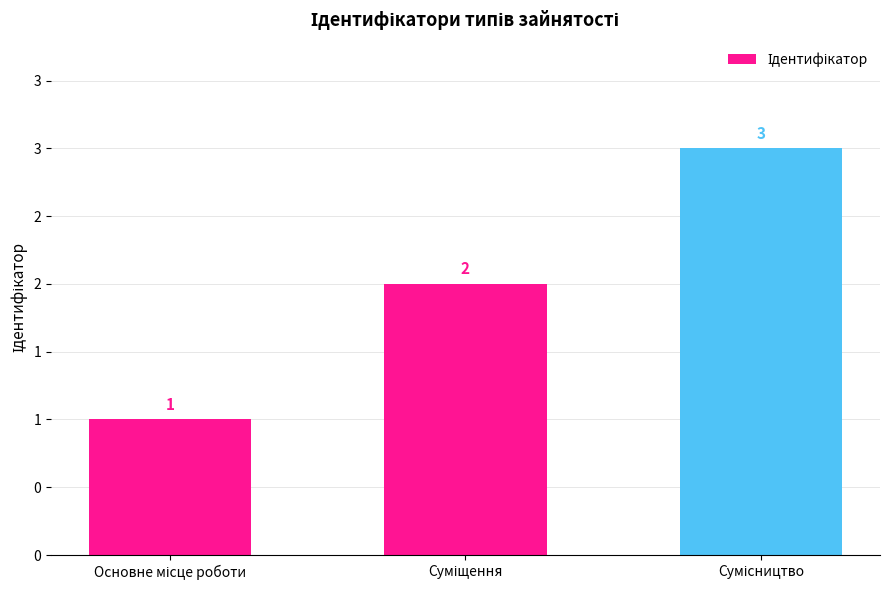

What is the greatest value displayed?

3